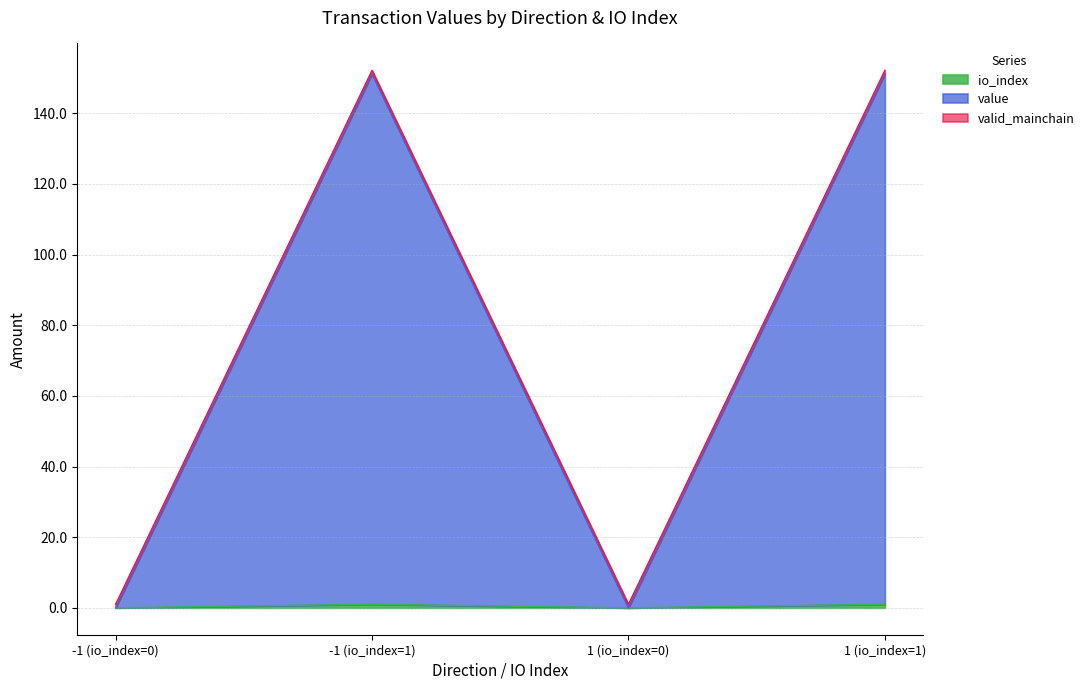

Which series changed the most between -1 (io_index=1) and 1 (io_index=0)?

value